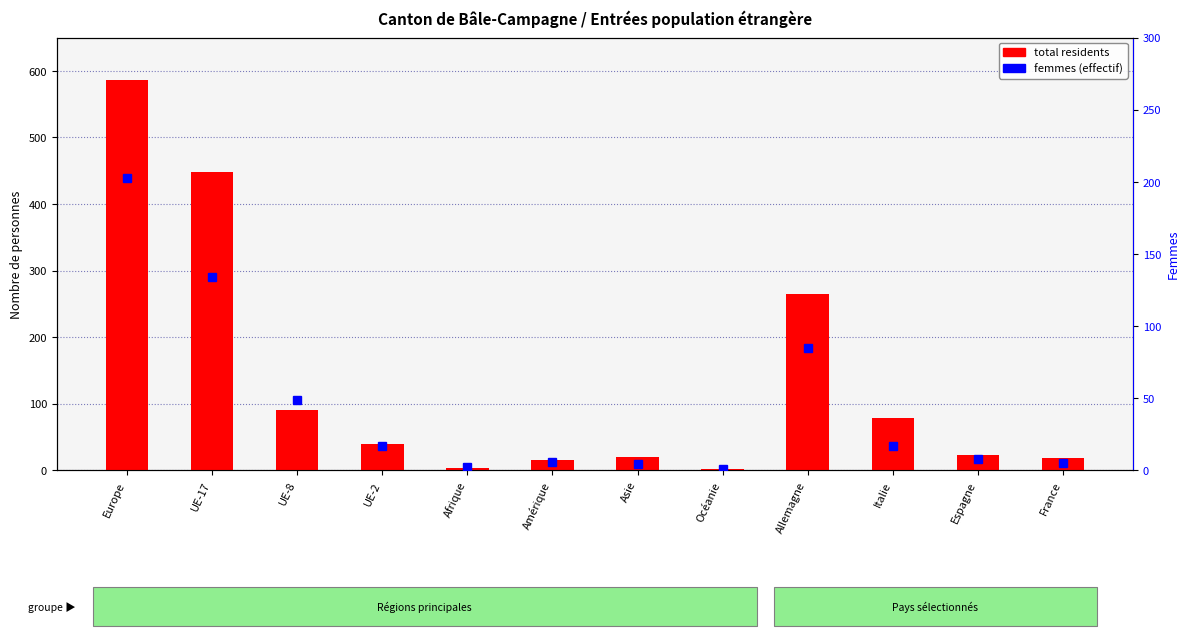

What is the value of the Total bar at the 1st from the left?

586